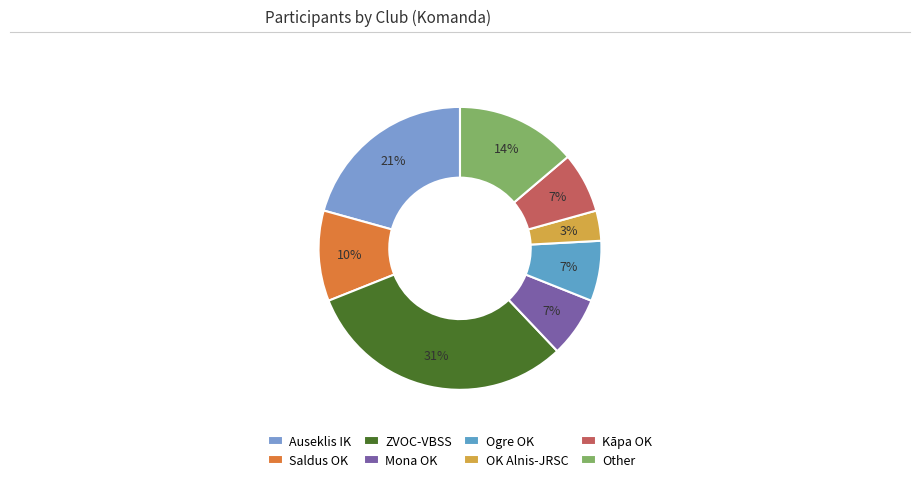

Does Mona OK represent more than half of the total?

No